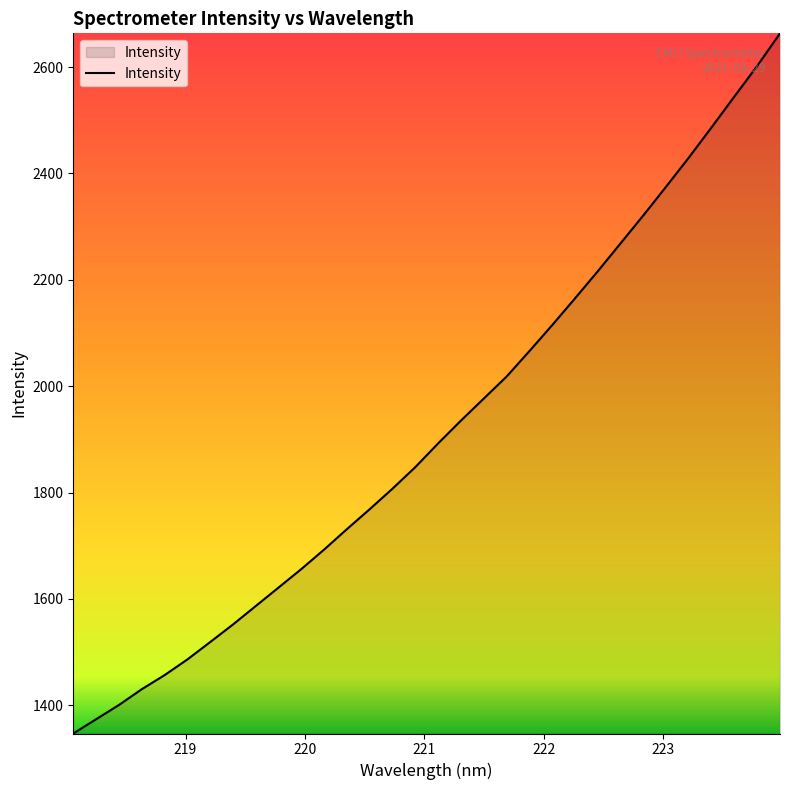

Count the number of data series in this chart.

1